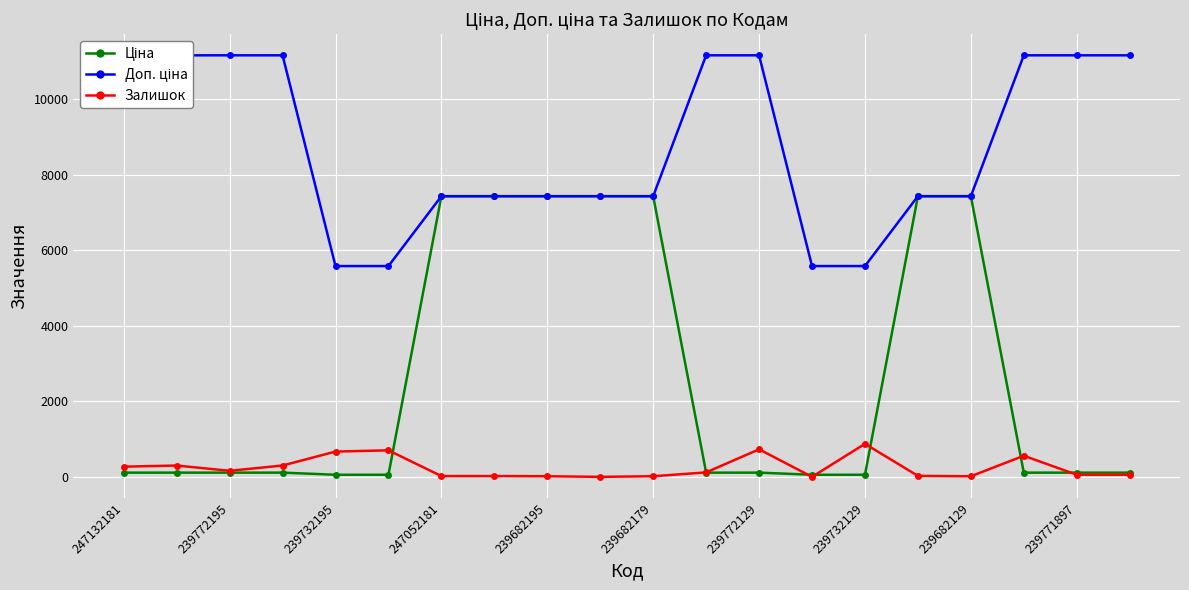

True or false: Доп. ціна and Ціна intersect in this chart.

False